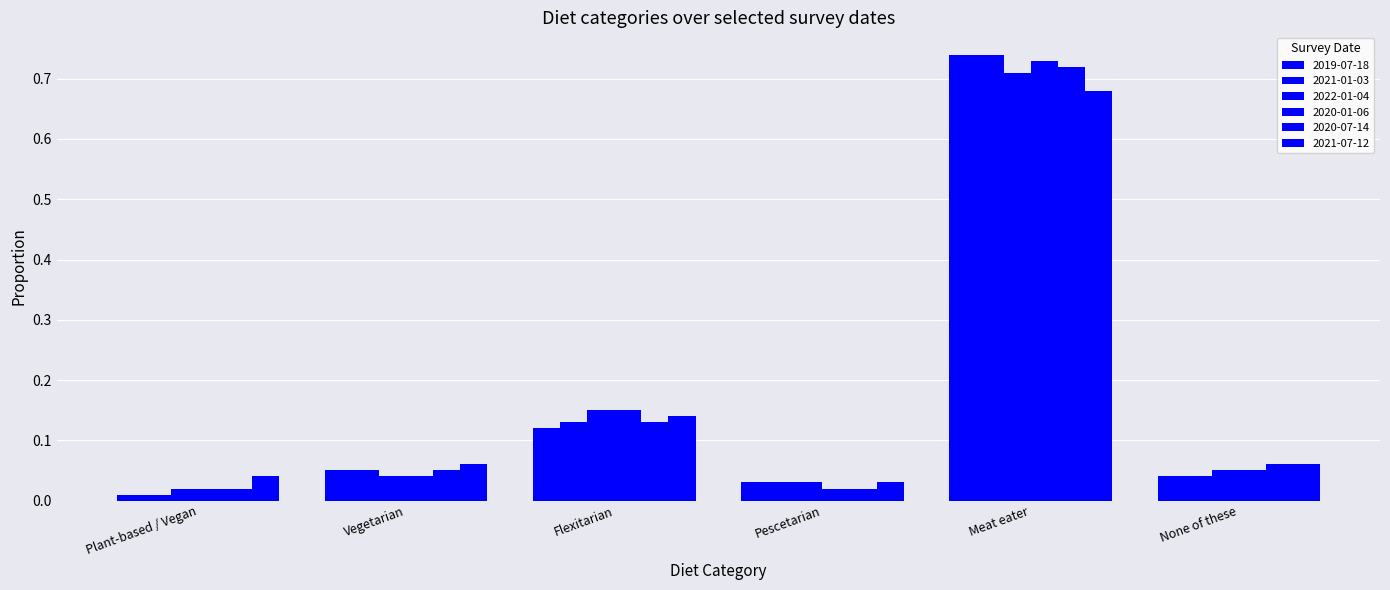

How many groups of bars are there?

6